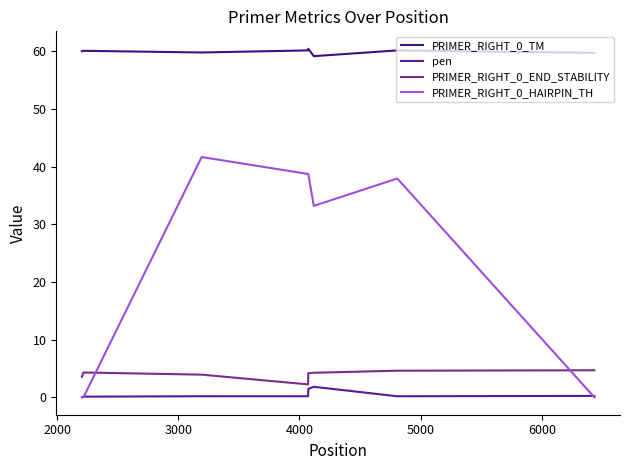

How many times do PRIMER_RIGHT_0_HAIRPIN_TH and pen cross each other?

2